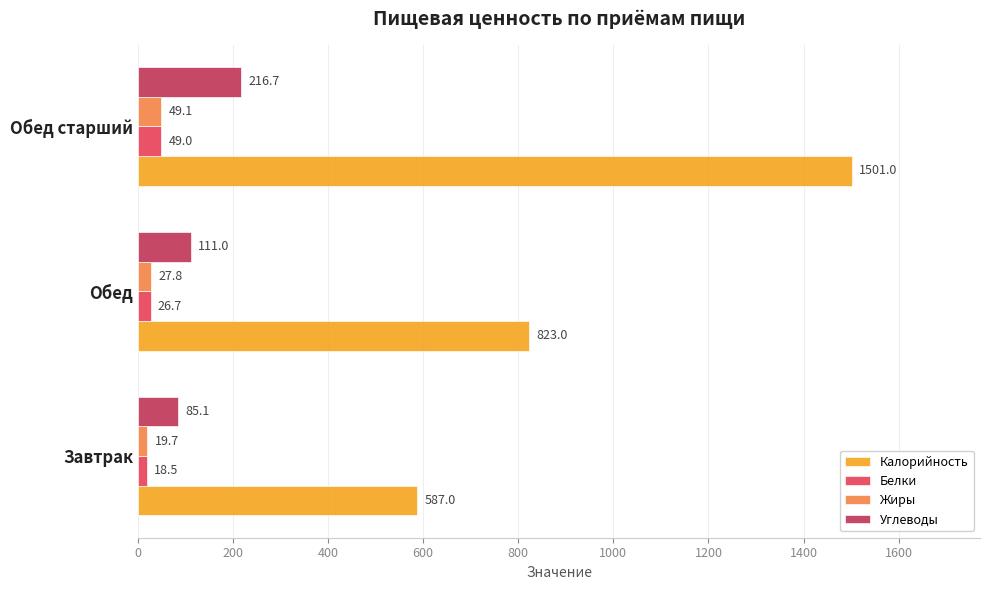

Which label corresponds to the largest value in the chart?

Обед старший